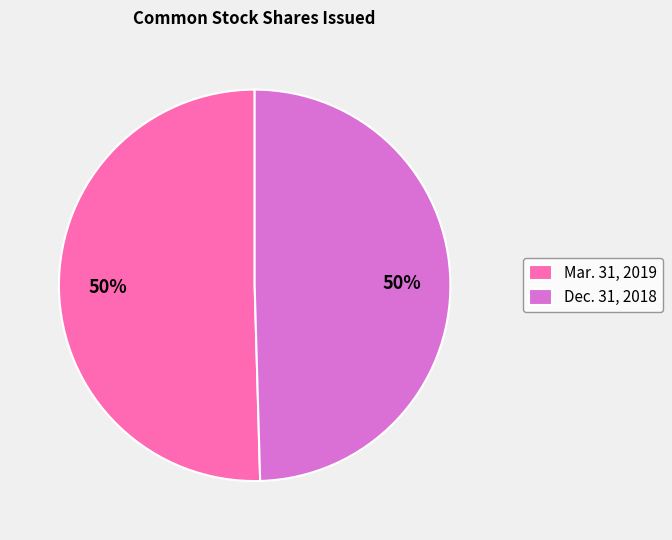

To the nearest percent, what is the average slice percentage?

50%